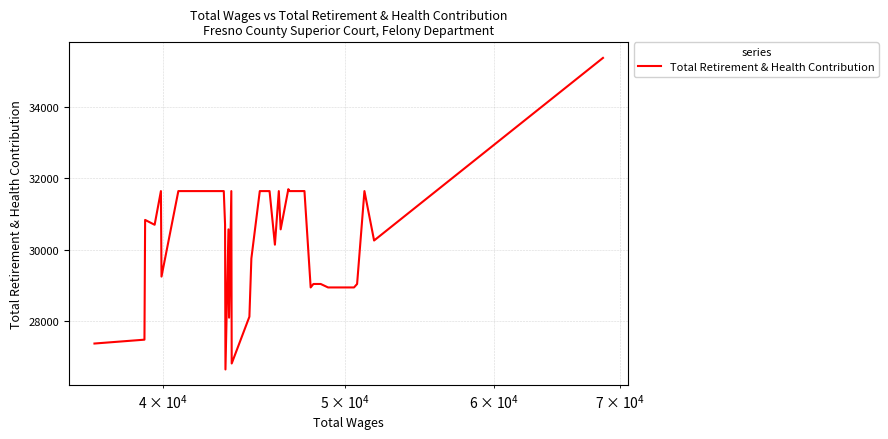

What is the maximum value shown in the chart?

35374